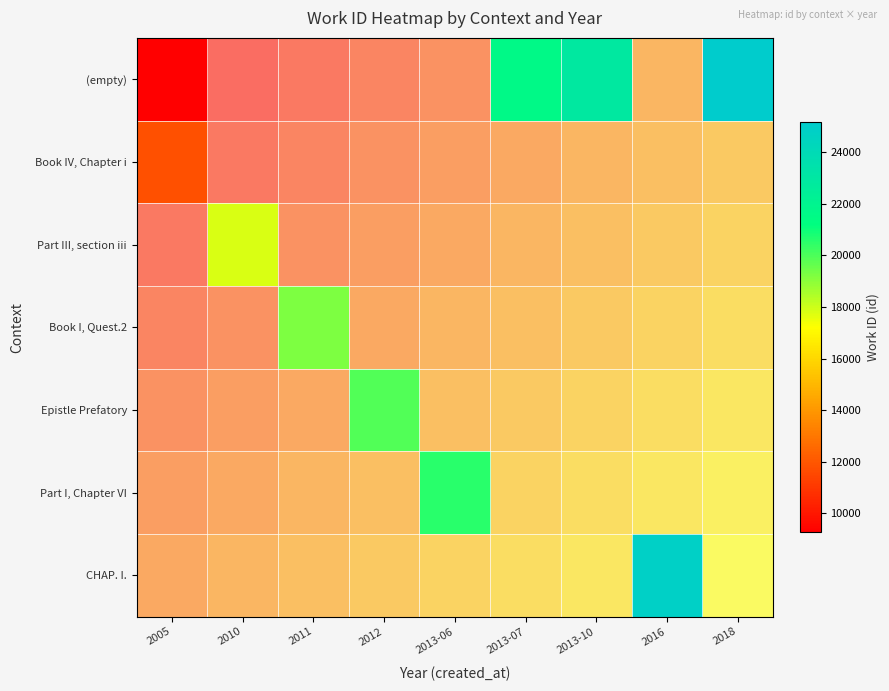

The value of Part III, section iii at 2010 is 26374.7. True or false?

False